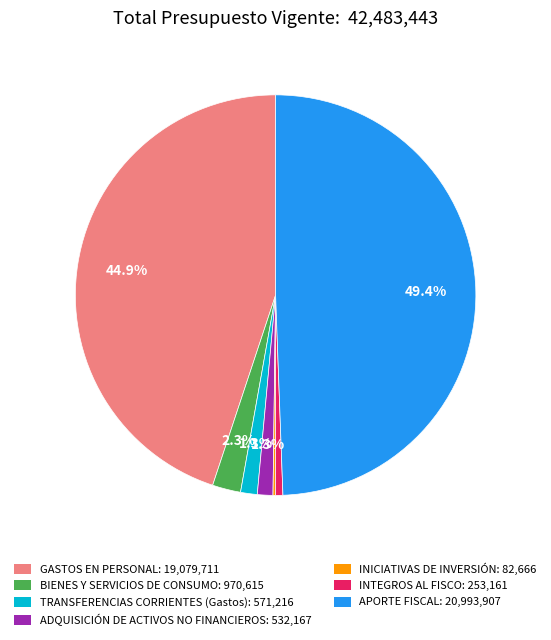

Which category has the biggest portion of the pie?

APORTE FISCAL